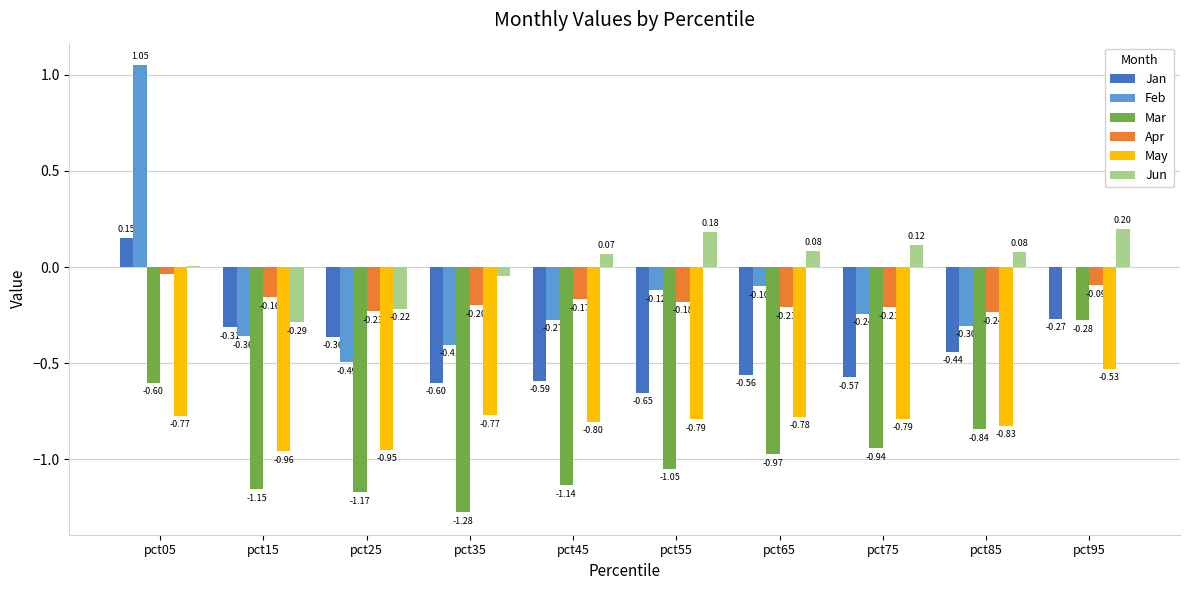

What are all the series names shown in the legend?

Jan, Feb, Mar, Apr, May, Jun